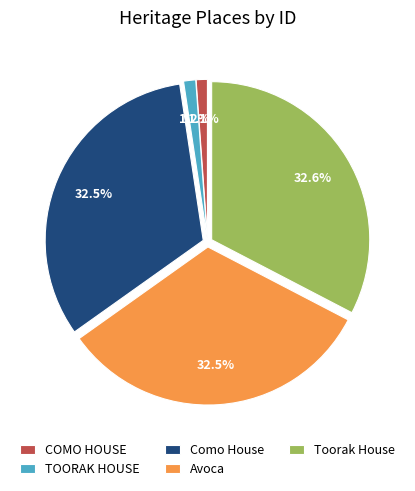

Is there any slice that represents more than half of the pie?

No